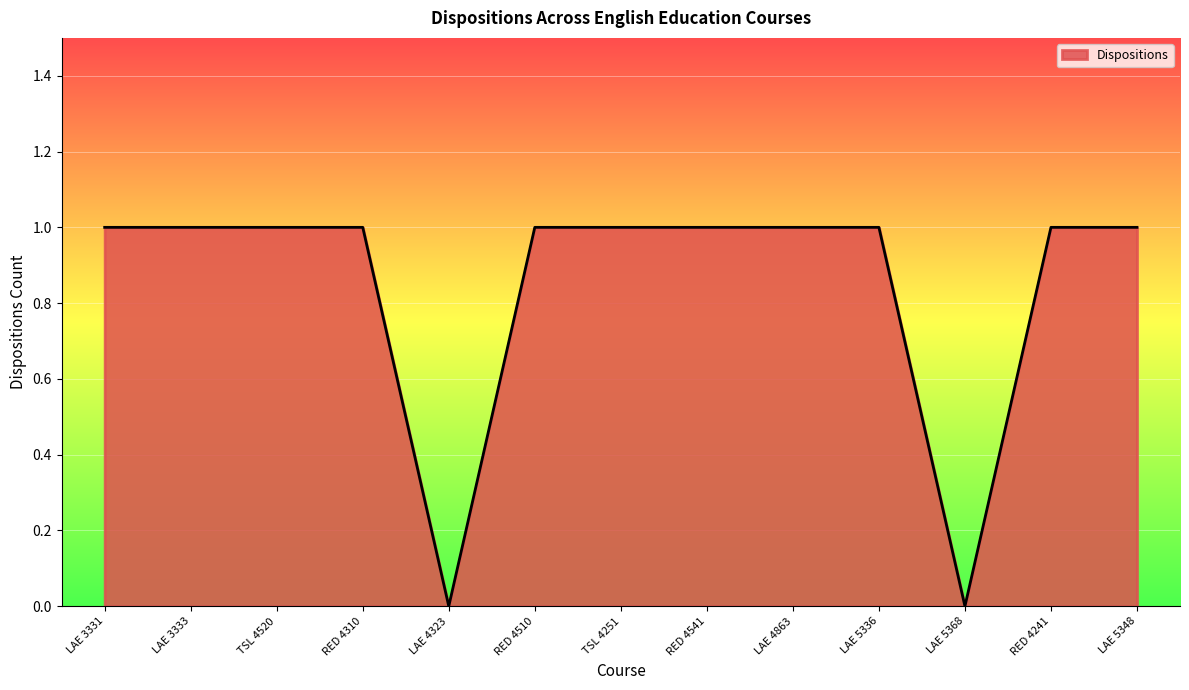

The chart shows a value of 2 at LAE 3333. True or false?

False